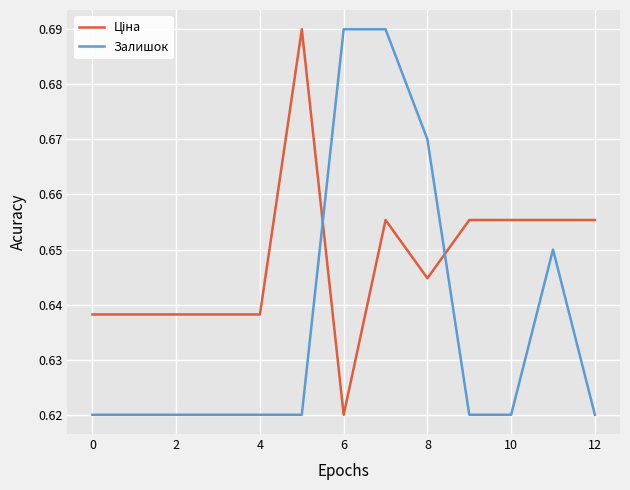

The value of Залишок at 4 is 1.0. True or false?

False